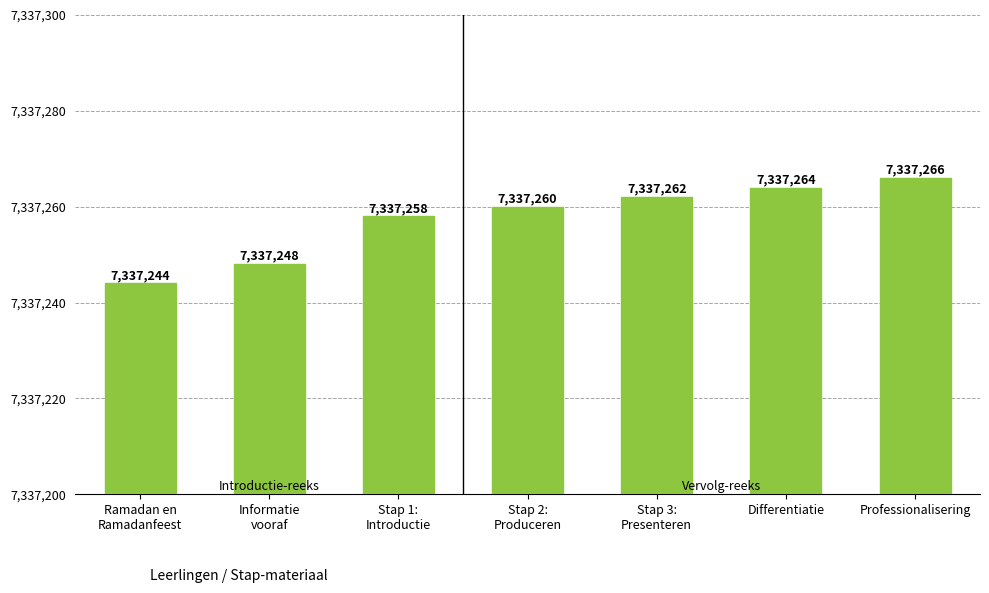

Which has a higher value, Stap 2:
Produceren or Differentiatie?

Differentiatie